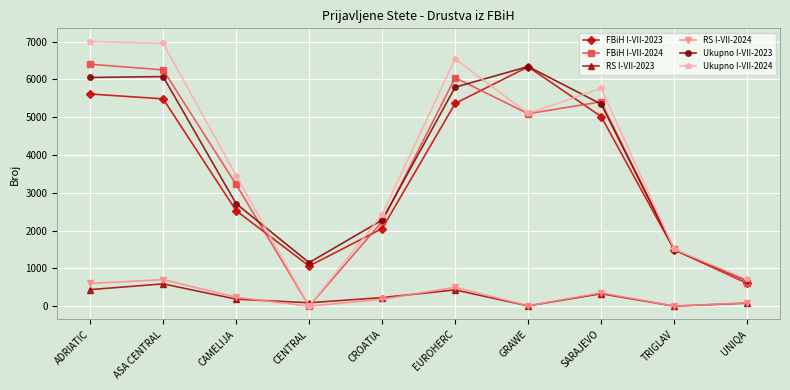

True or false: Ukupno I-VII-2023 has more than 2 points higher than both neighbors.

False